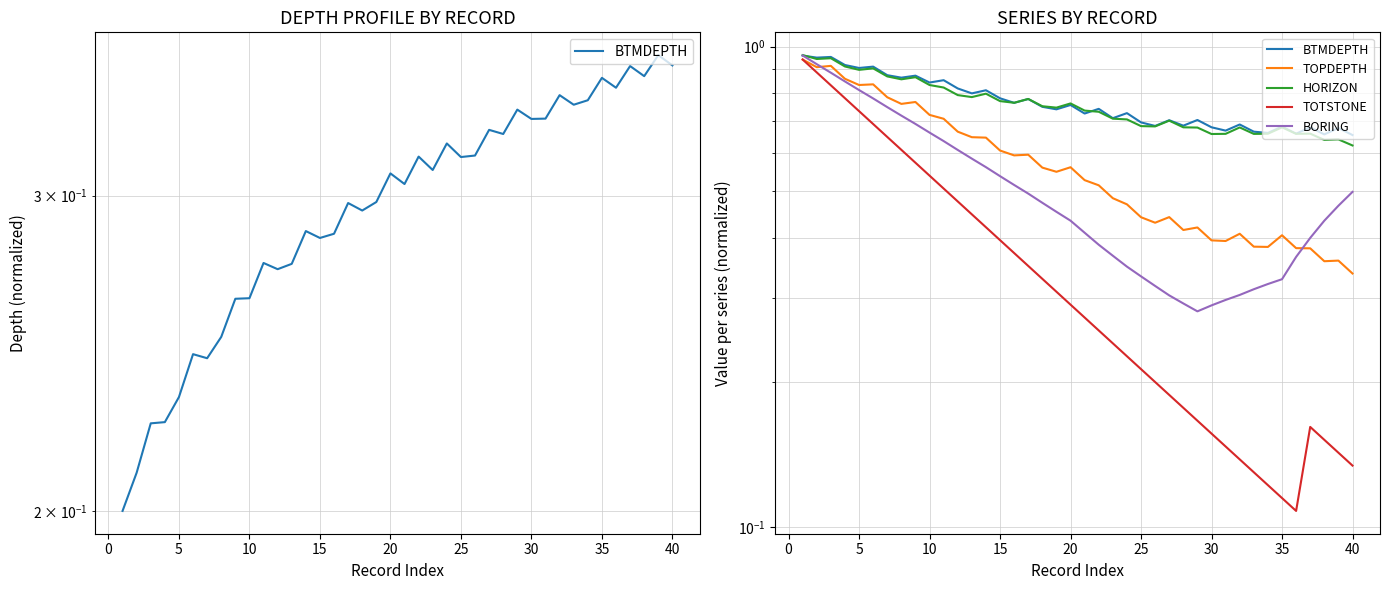

Which series has the widest spread of values?

TOTSTONE